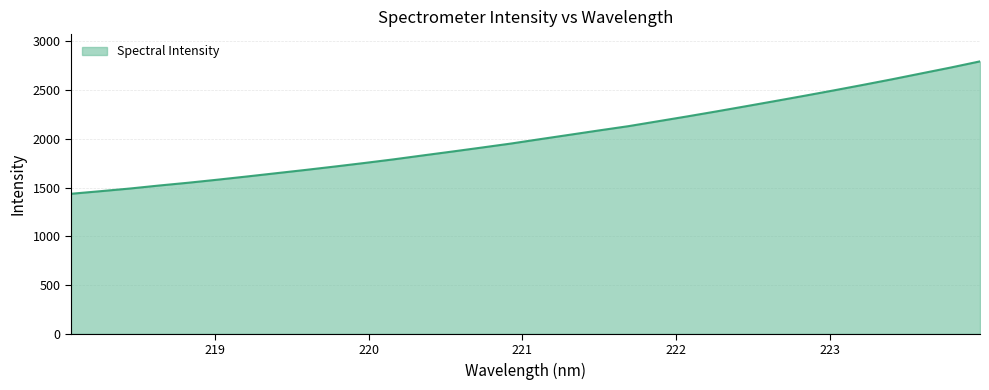

What is the smallest value displayed?

1436.0